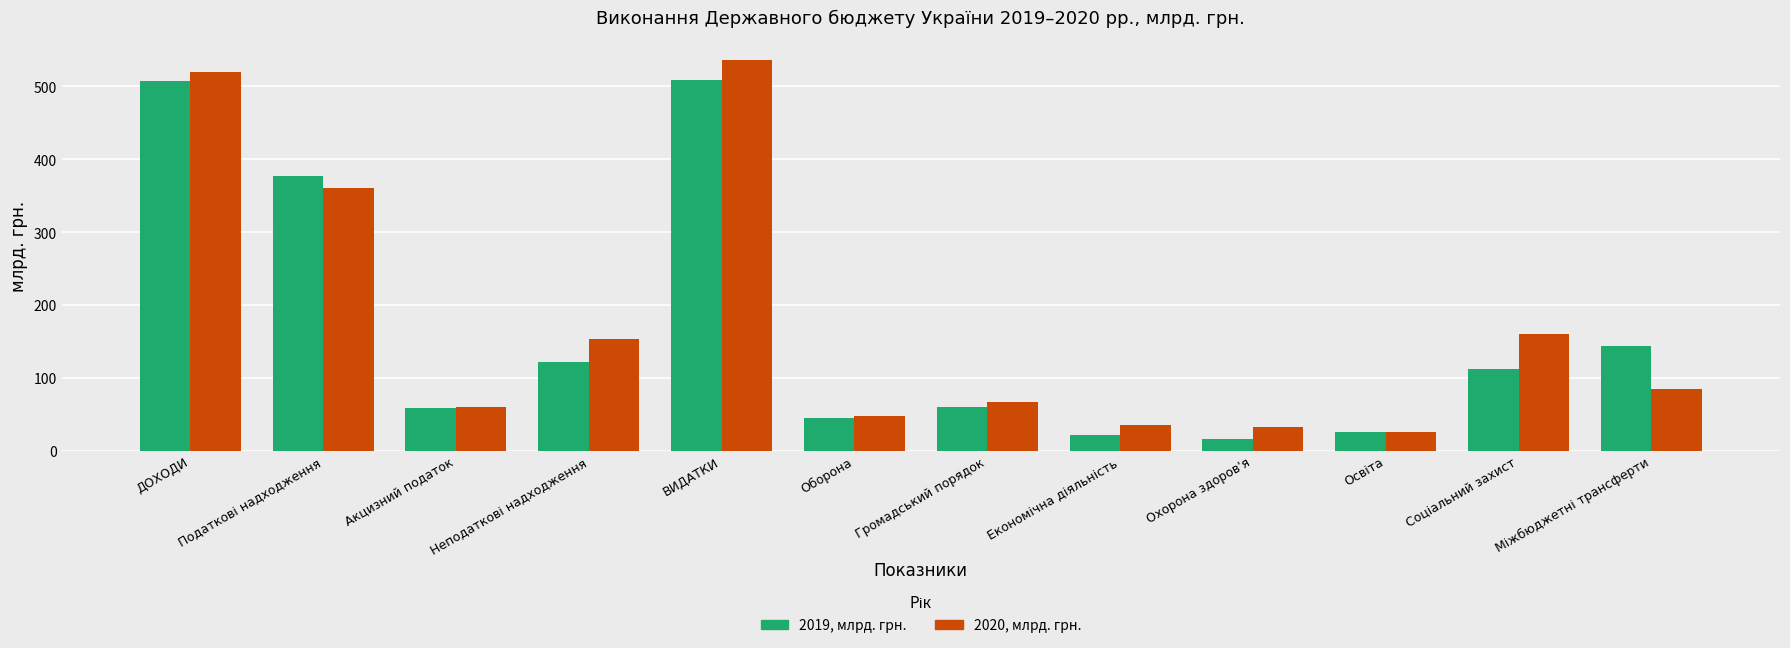

What is the average value of the 2019, млрд. грн. series?

166.3